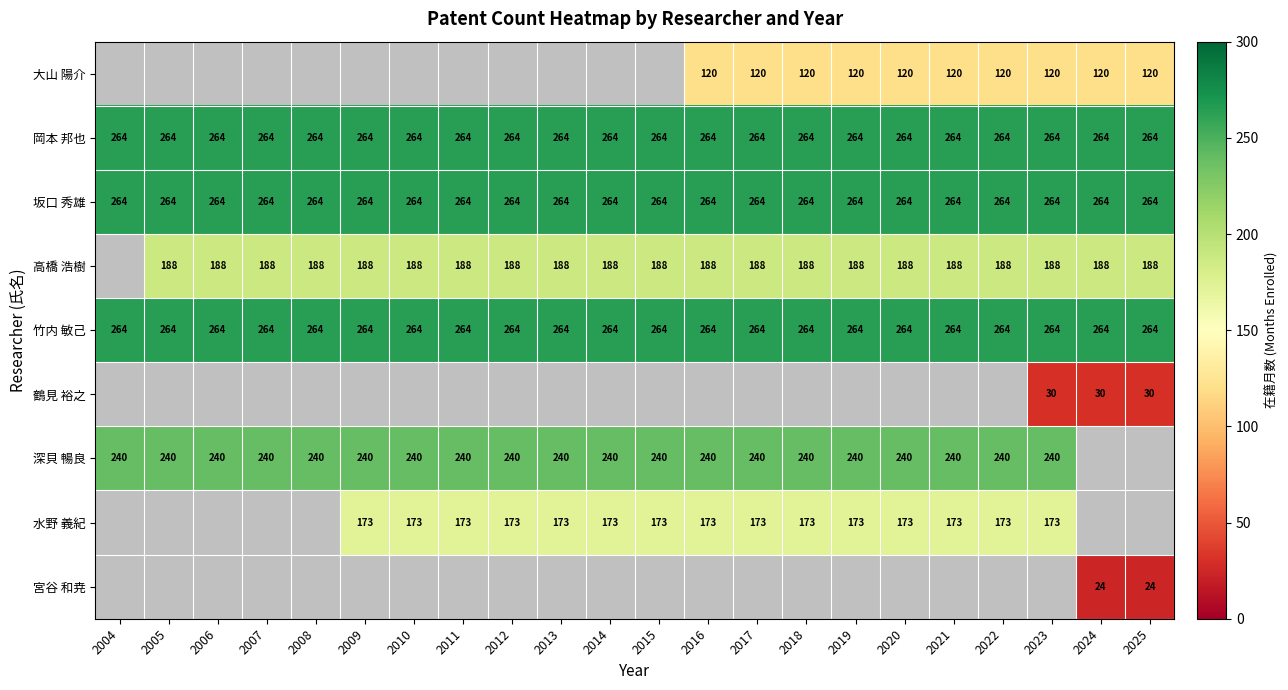

The value of 水野 義紀 at 2013 is 70. True or false?

False